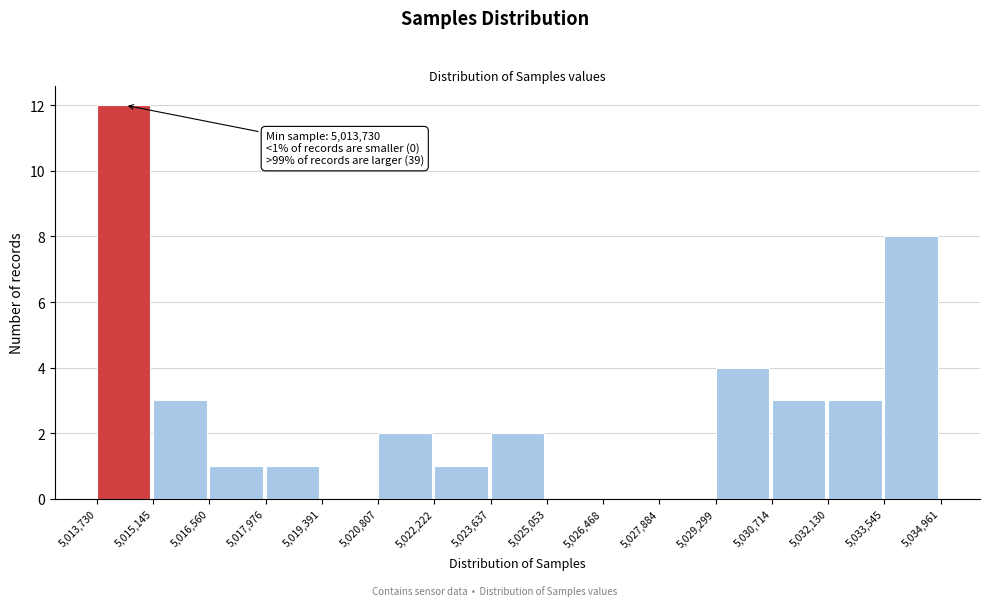

Over which range of the x-axis is the bar tallest?

5,013,730 to 5,015,145